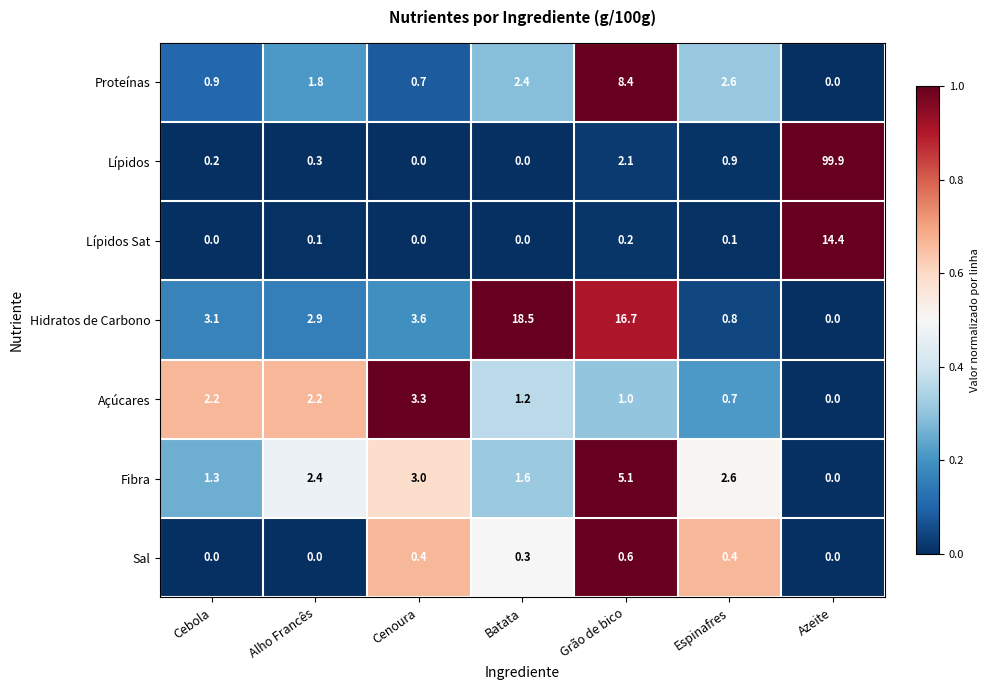

What is the difference between the highest and lowest values at Cenoura?

3.6